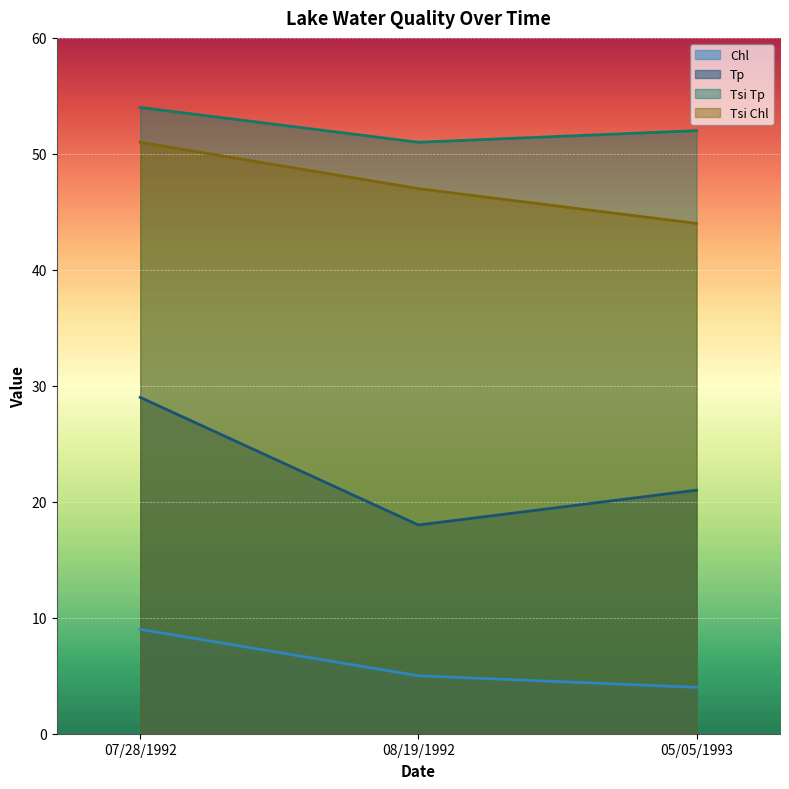

Reading left to right, transcribe all the data shown in this chart.

Chl: 07/28/1992=9	08/19/1992=5	05/05/1993=4
Tp: 07/28/1992=29	08/19/1992=18	05/05/1993=21
Tsi Tp: 07/28/1992=54	08/19/1992=51	05/05/1993=52
Tsi Chl: 07/28/1992=51	08/19/1992=47	05/05/1993=44